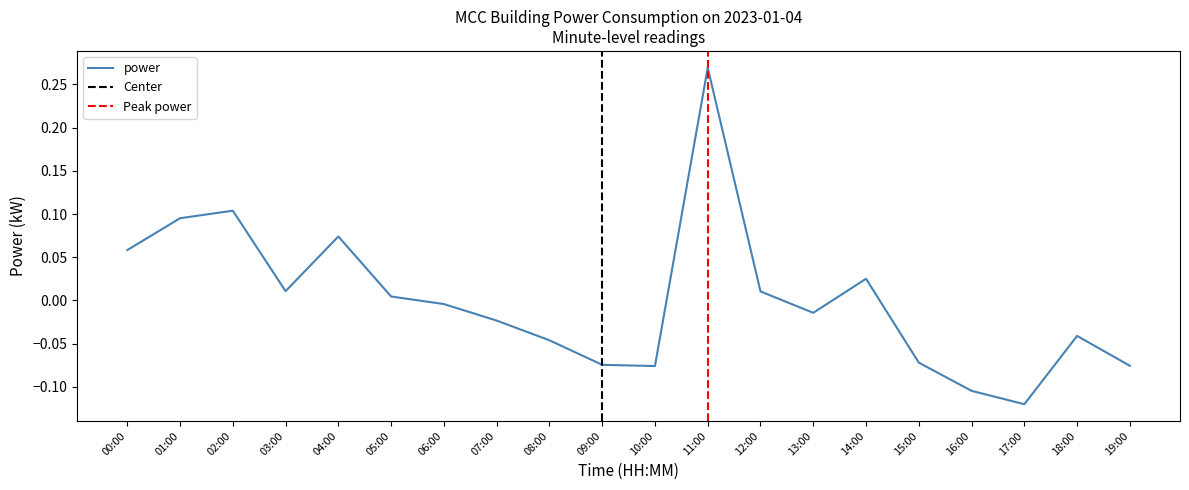

What is the maximum value shown in the chart?

0.3